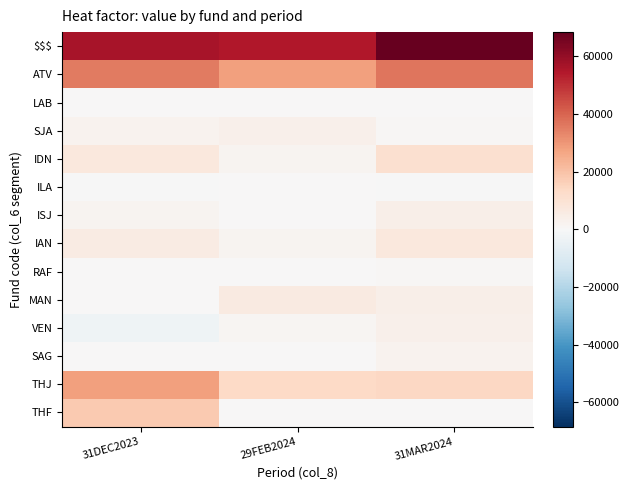

List the series in order of their peak value, highest first.

$$$, ATV, THJ, THF, IDN, IAN, MAN, ISJ, SJA, VEN, SAG, RAF, LAB, ILA